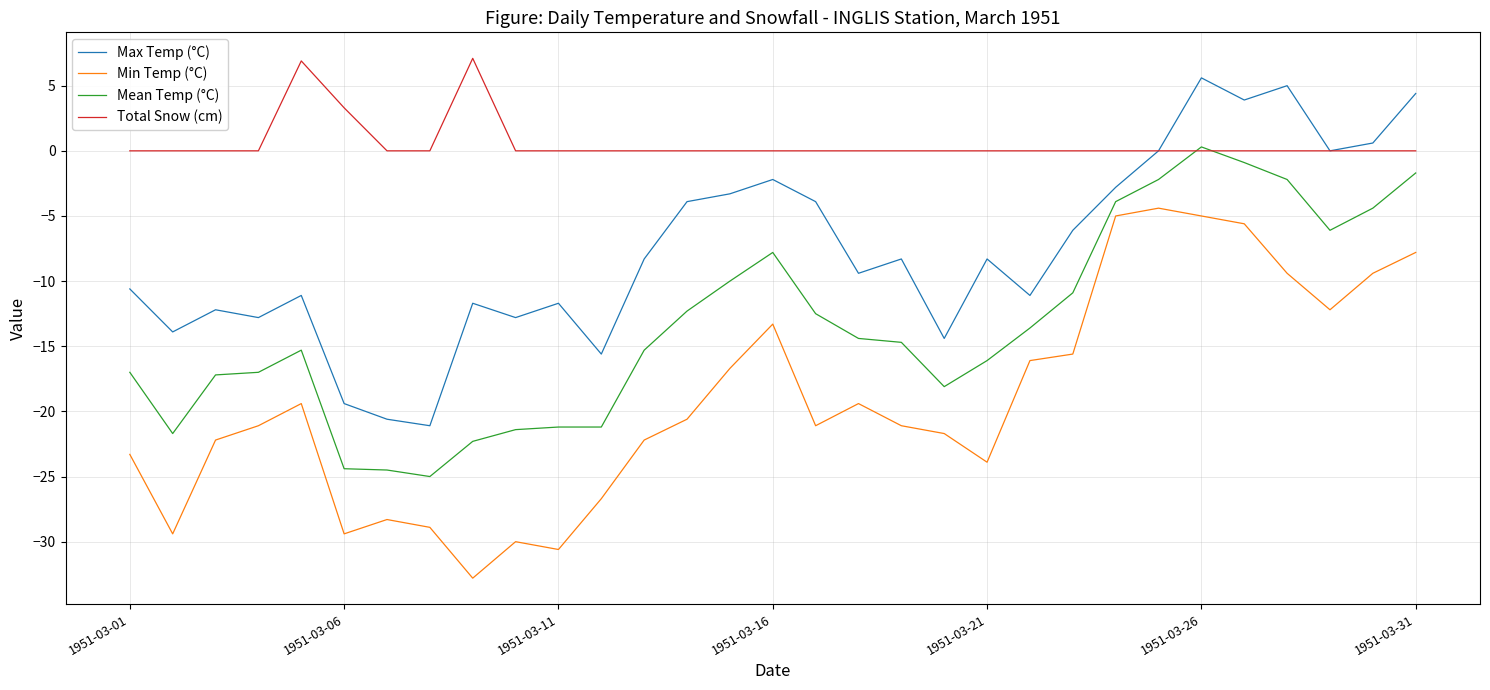

Does the chart have visible grid lines?

Yes